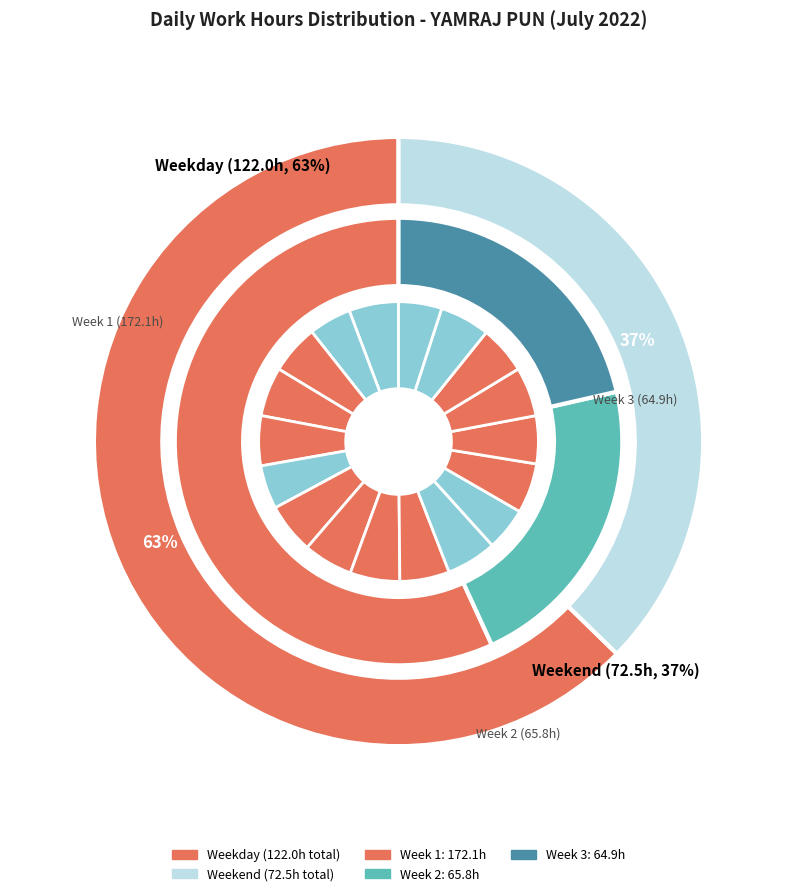

To the nearest percent, what is the difference between the largest and smallest slice percentages?

1%